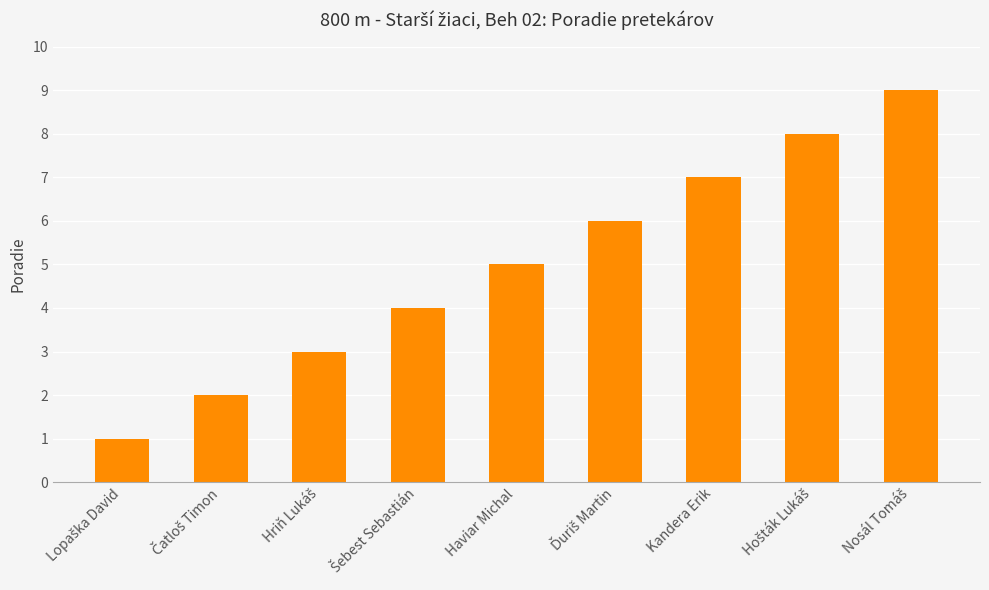

What is the value of the 8th bar from the left?

8